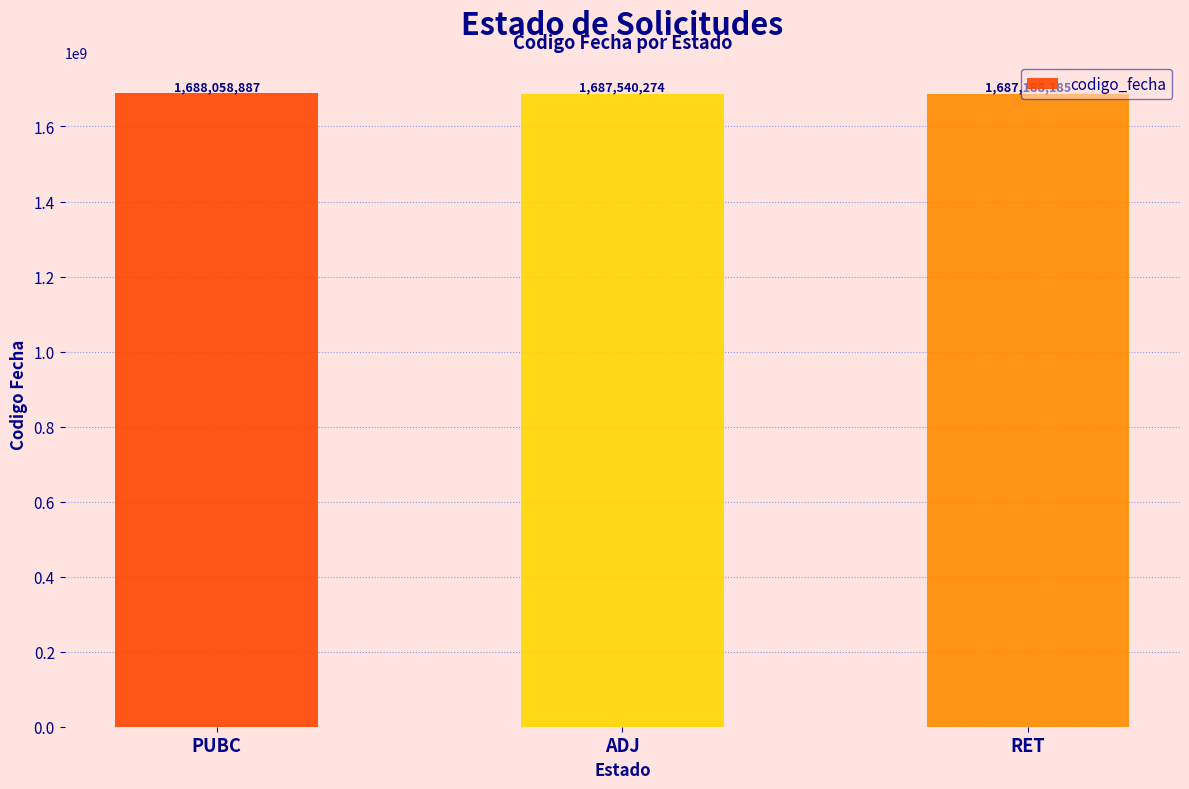

How many series are shown in this chart?

1